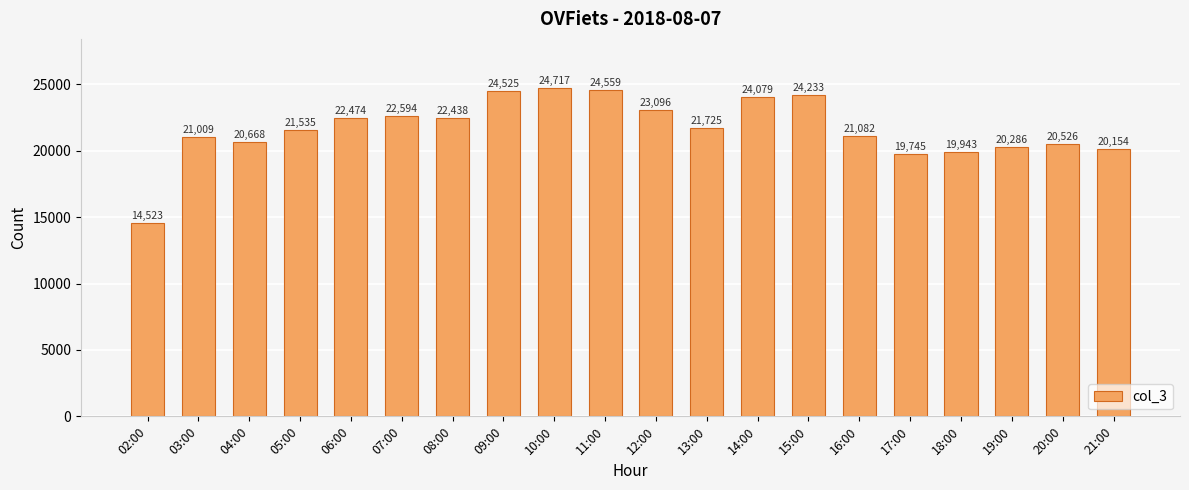

What is the value of the 6th bar from the left?

22594